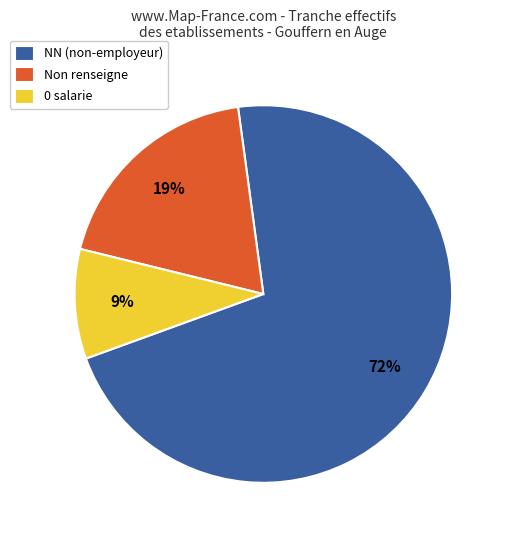

Is the sum of Non renseigne and 0 salarie greater than half?

No